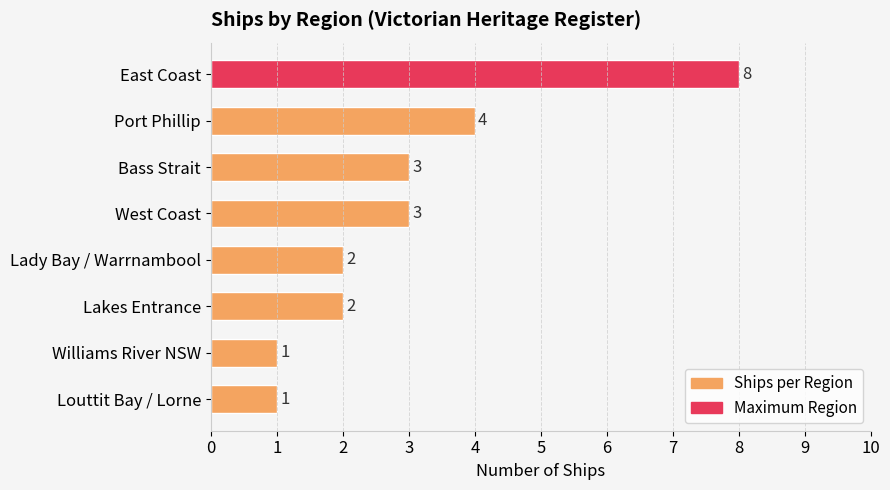

What is the label of the 3rd bar from the top?

Bass Strait